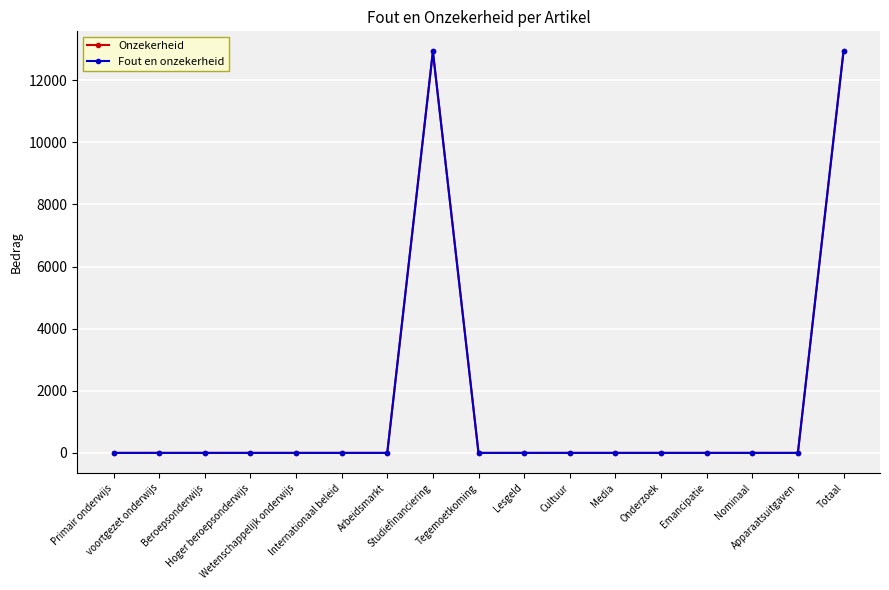

True or false: Onzekerheid and Fout en onzekerheid cross at least once.

False